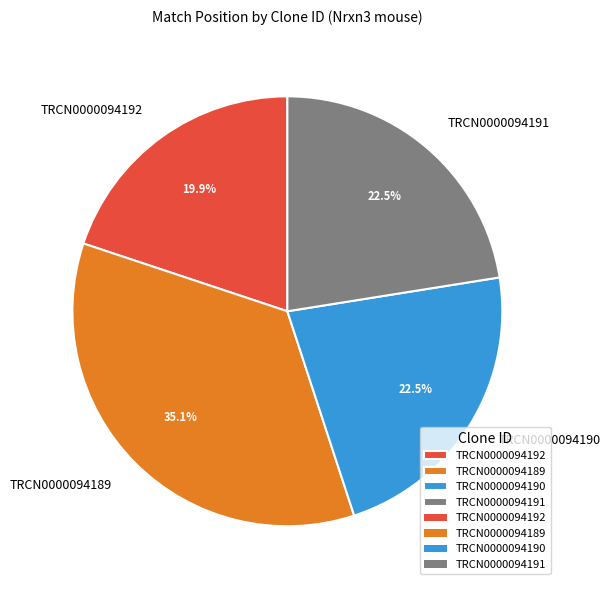

Which slice is the largest?

TRCN0000094189